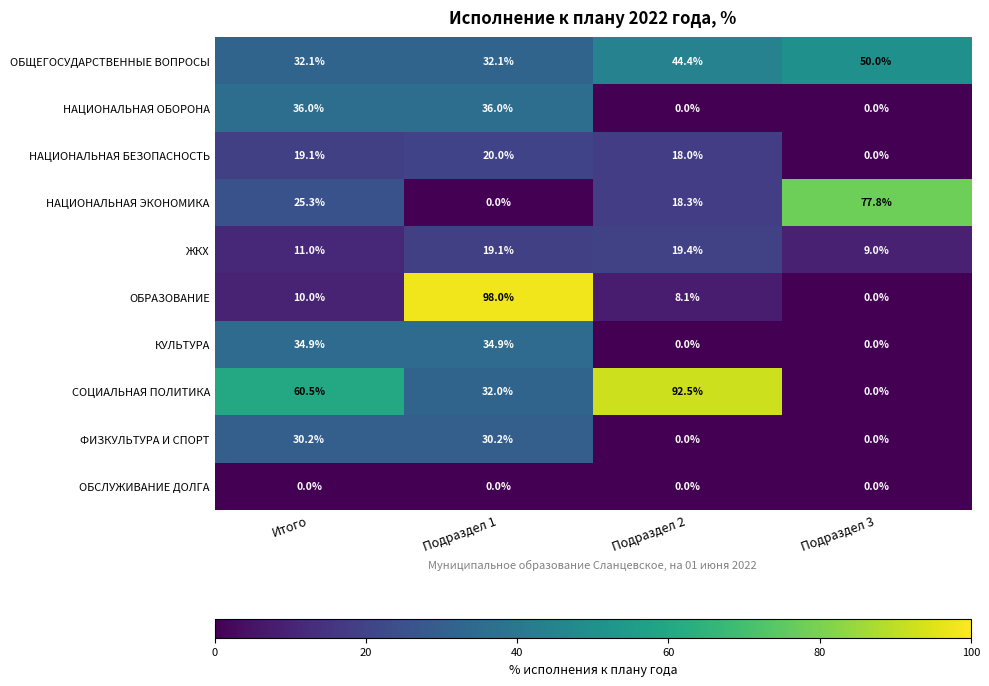

What is the maximum value shown in the chart?

98.0